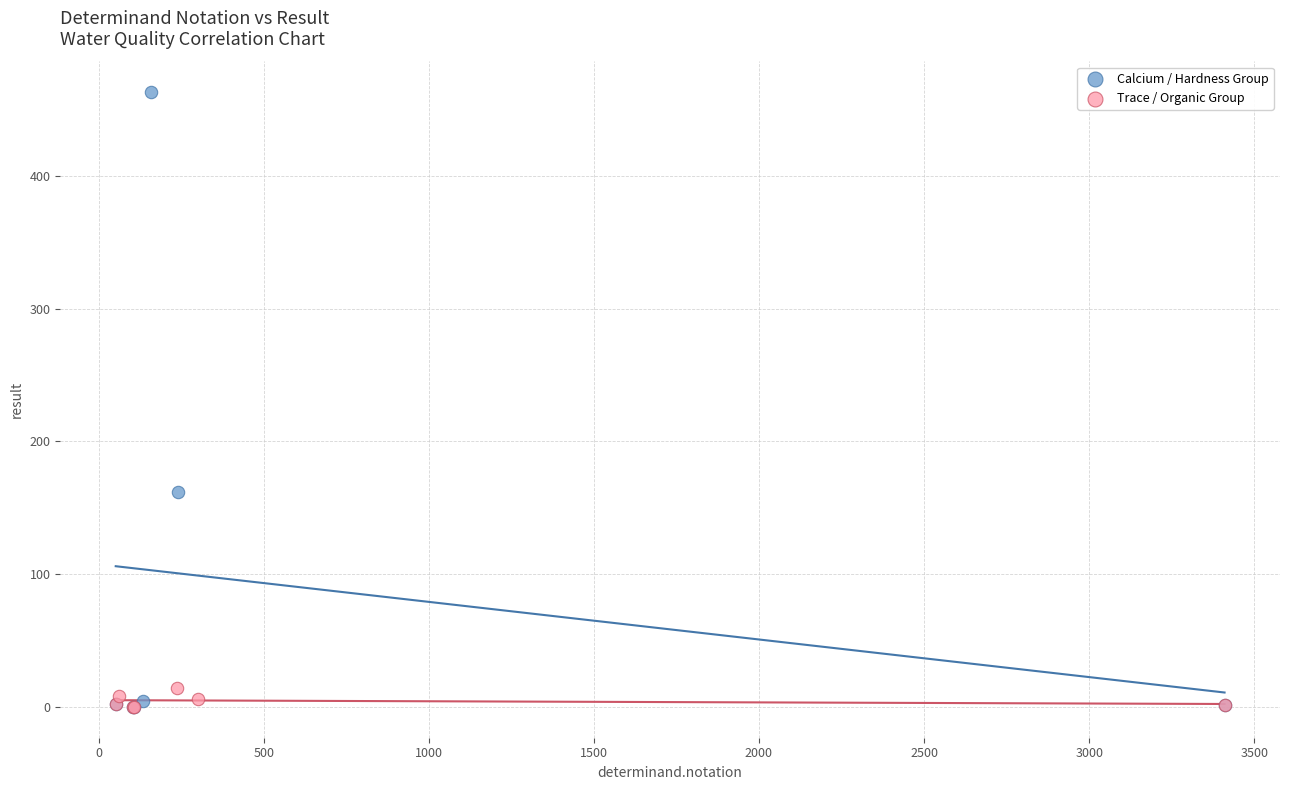

Which series has the widest spread of Y values?

Calcium / Hardness Group